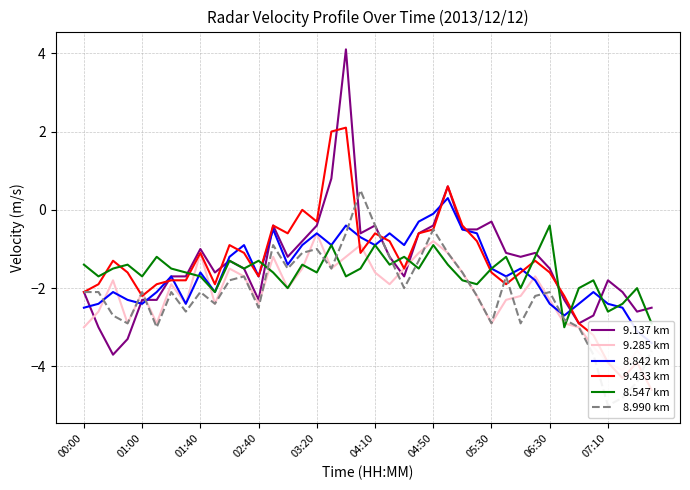

How many values in 8.990 km are below zero?

39